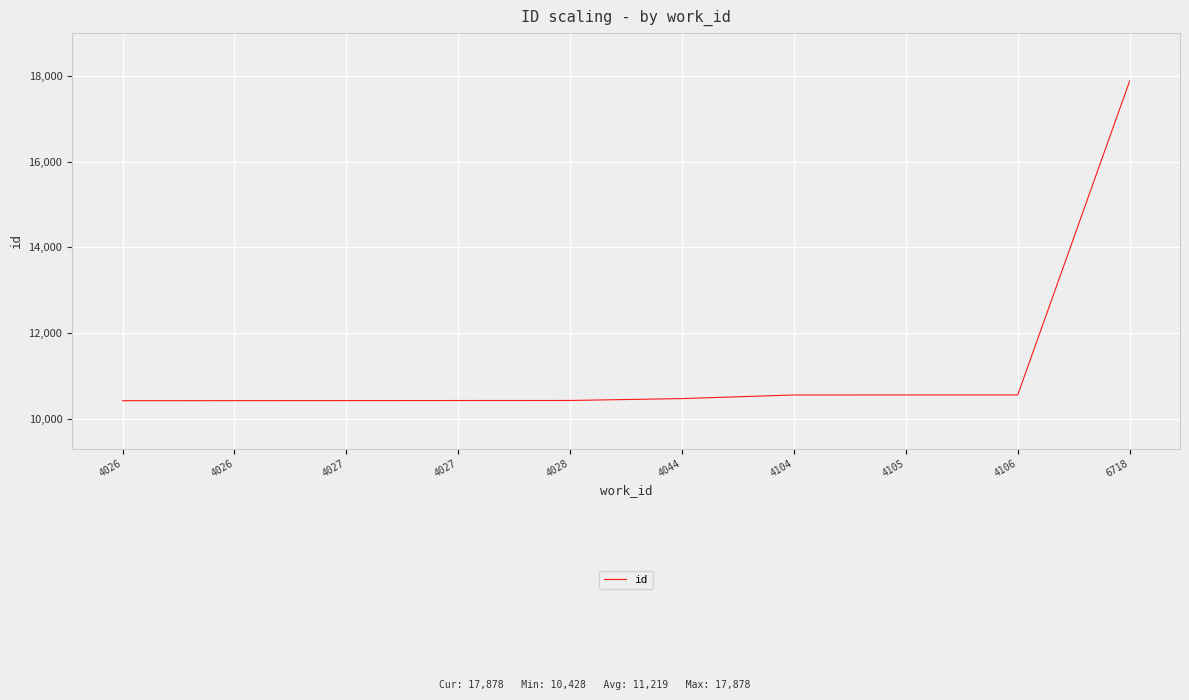

Reading right to left, what are all the values shown in this chart?

17878	10563	10562	10561	10477	10433	10432	10430	10429	10428